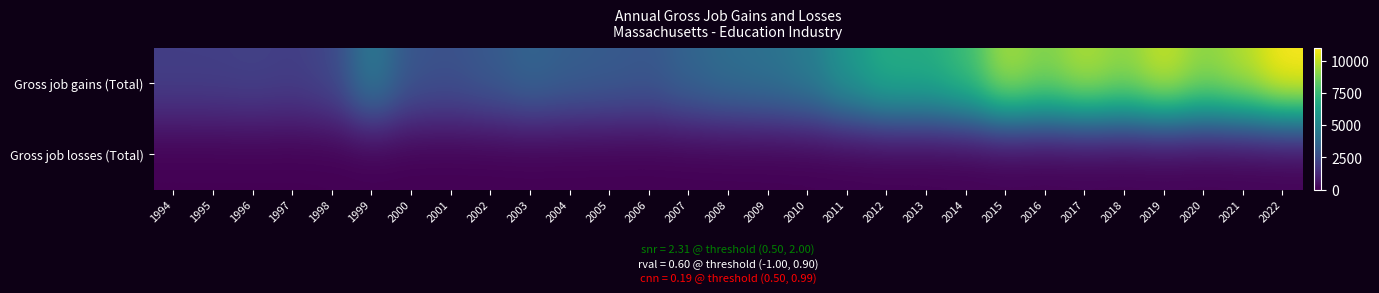

Count the number of categories in the chart.

29